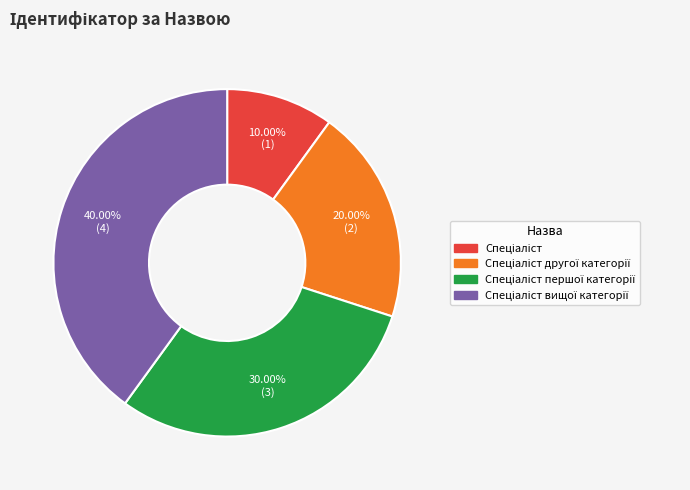

To the nearest percent, what is the difference between the largest and smallest slice percentages?

30%